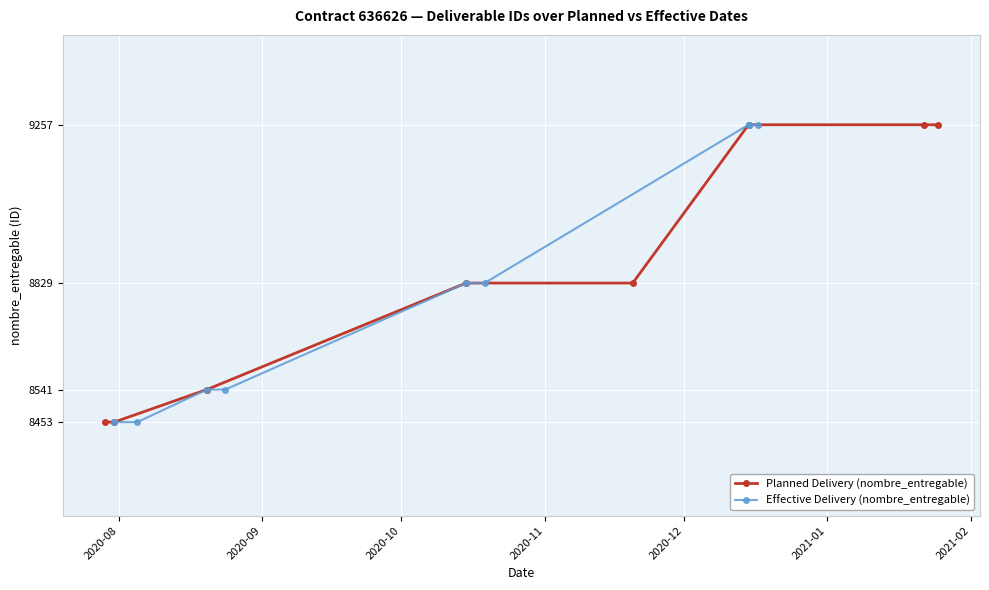

What position from the left is 2020-12?

5